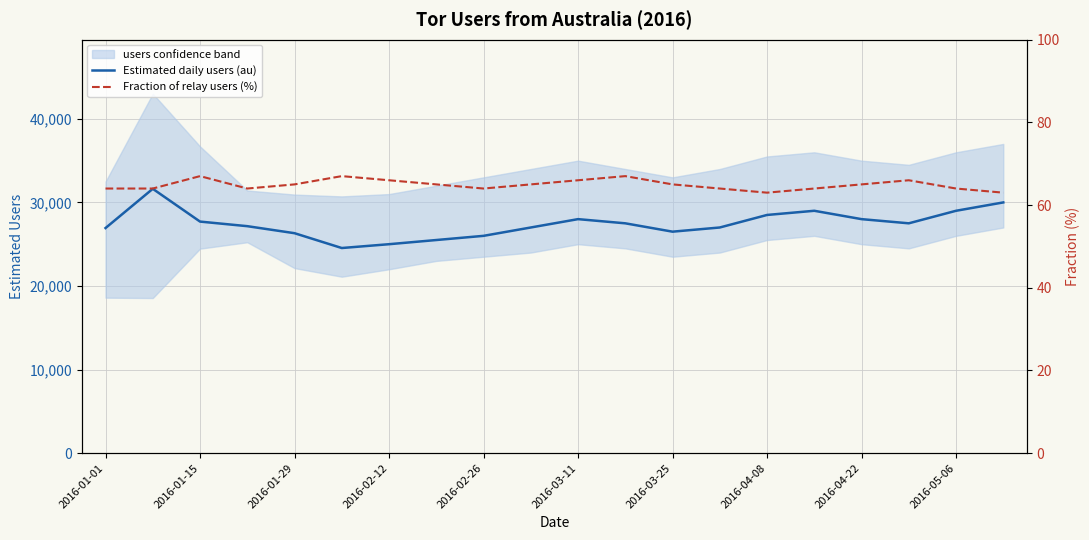

The value of Estimated daily users (au) at 13 is 27000. True or false?

True